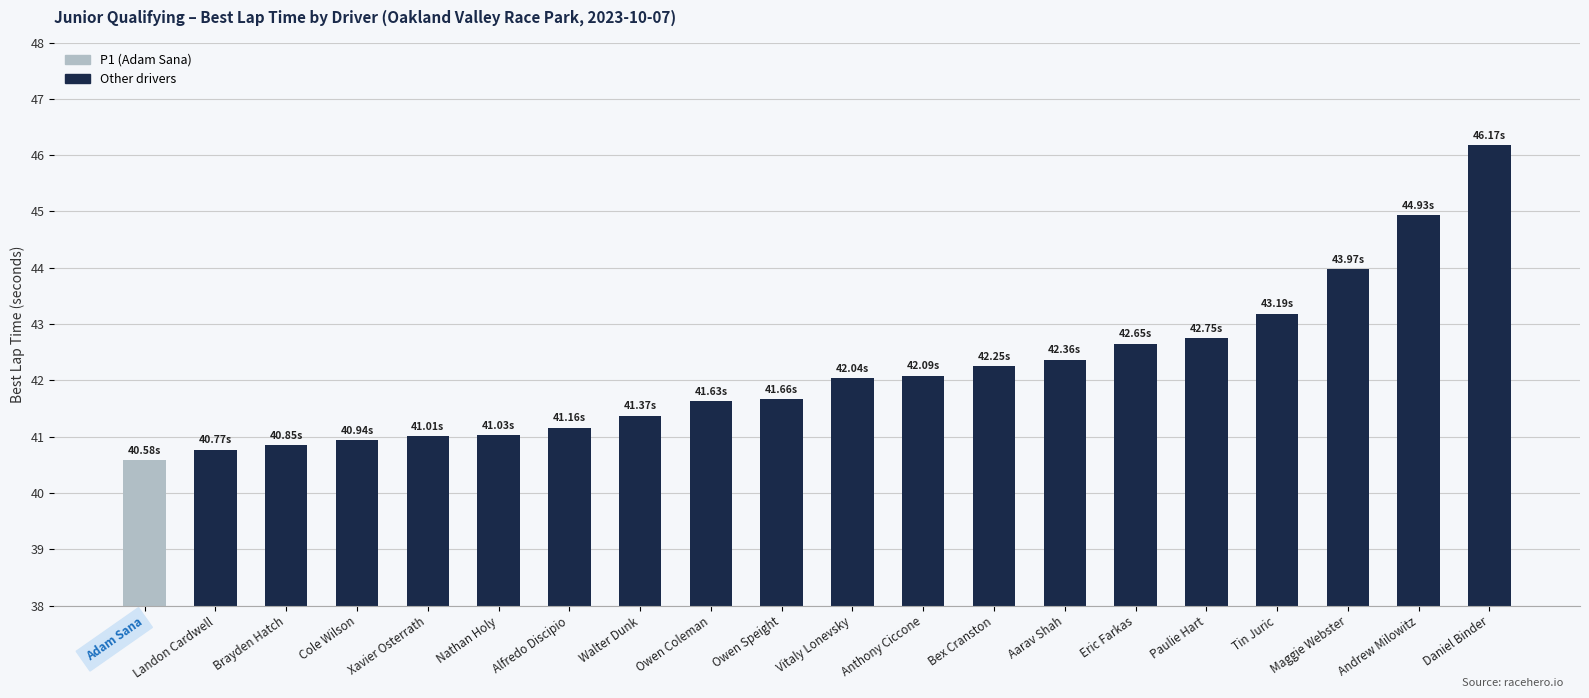

Which has a higher value, Walter Dunk or Nathan Holy?

Walter Dunk